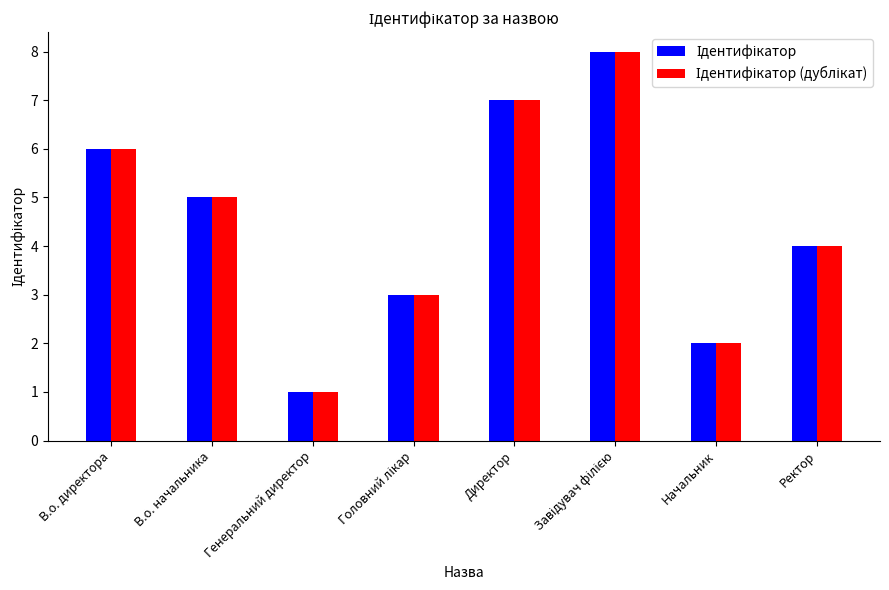

How many bars are there in each group?

2